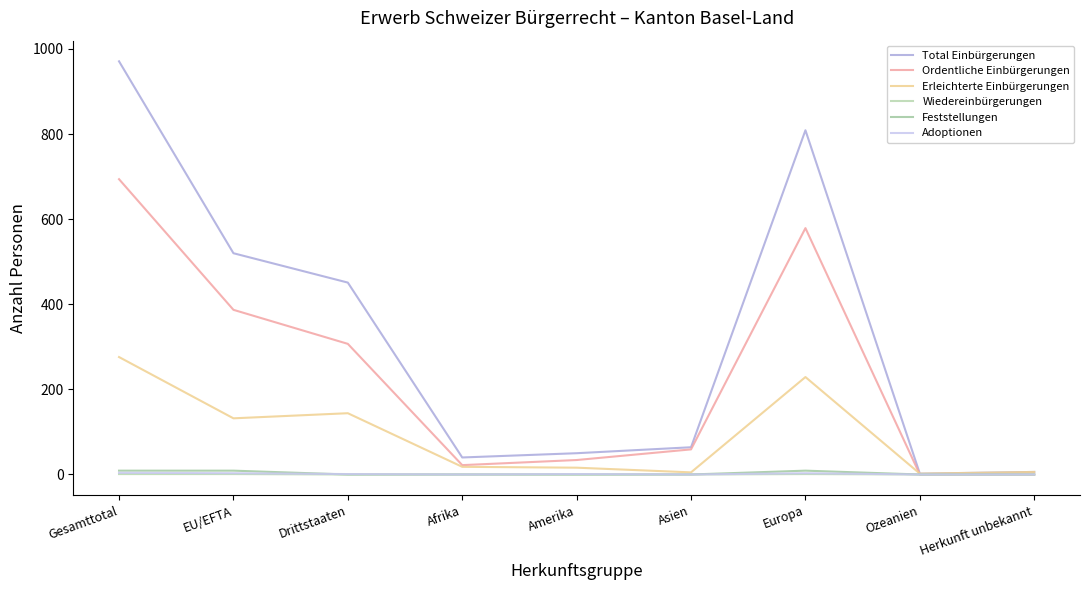

Which series changed the most between EU/EFTA and Ozeanien?

Total Einbürgerungen